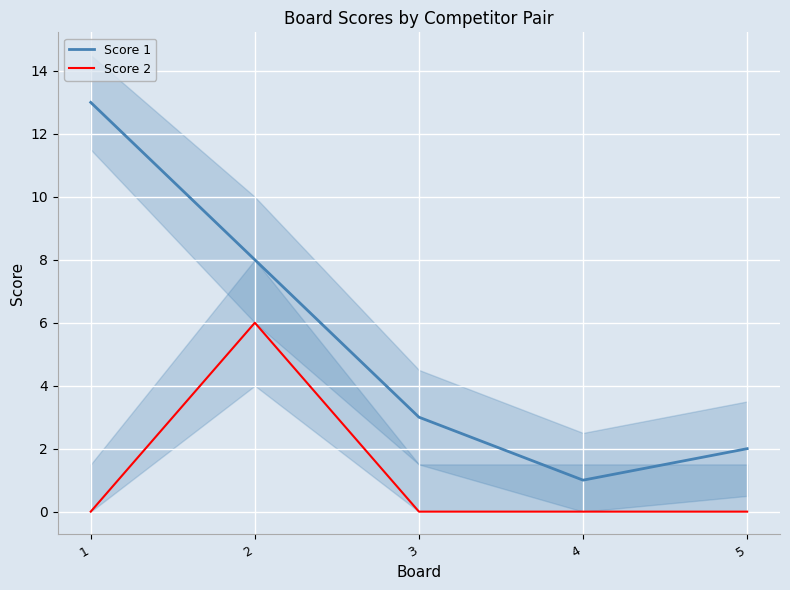

What is the average value of the Score 1 series?

5